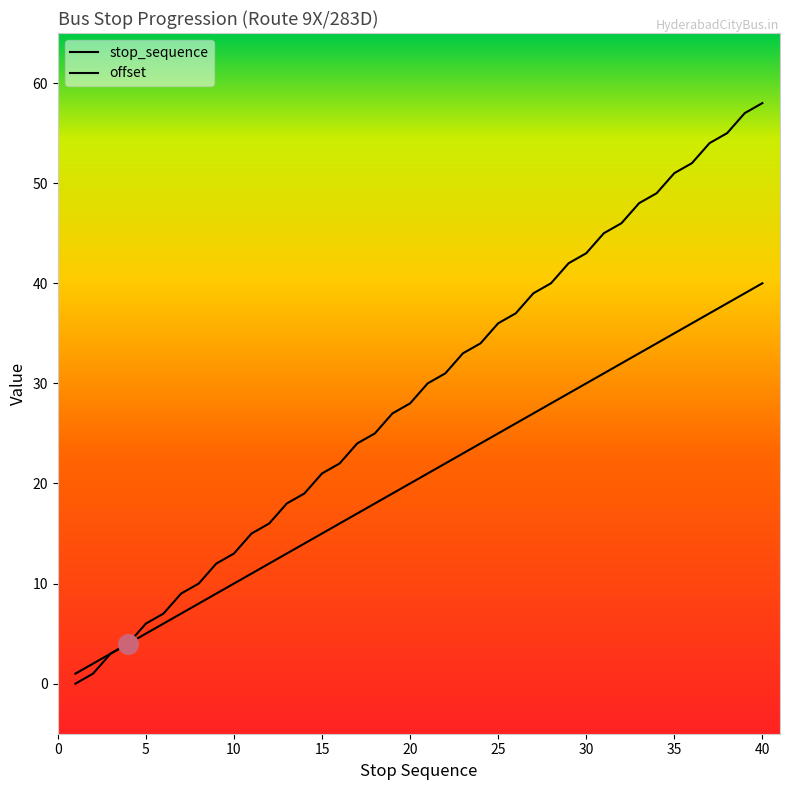

Which series contains the lowest Y value?

offset